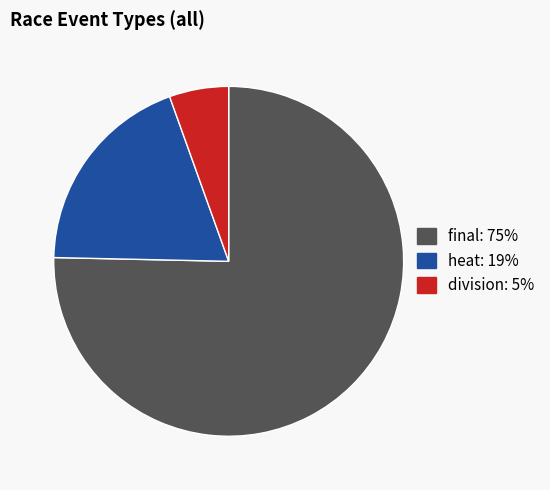

How many segments does this pie chart have?

3